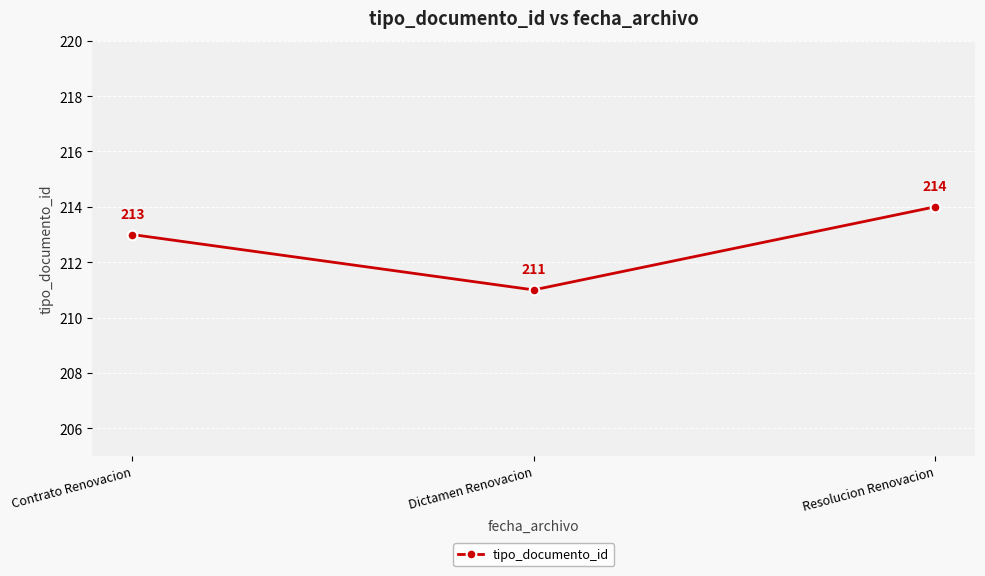

Rank the categories by value from lowest to highest.

Dictamen Renovacion, Contrato Renovacion, Resolucion Renovacion